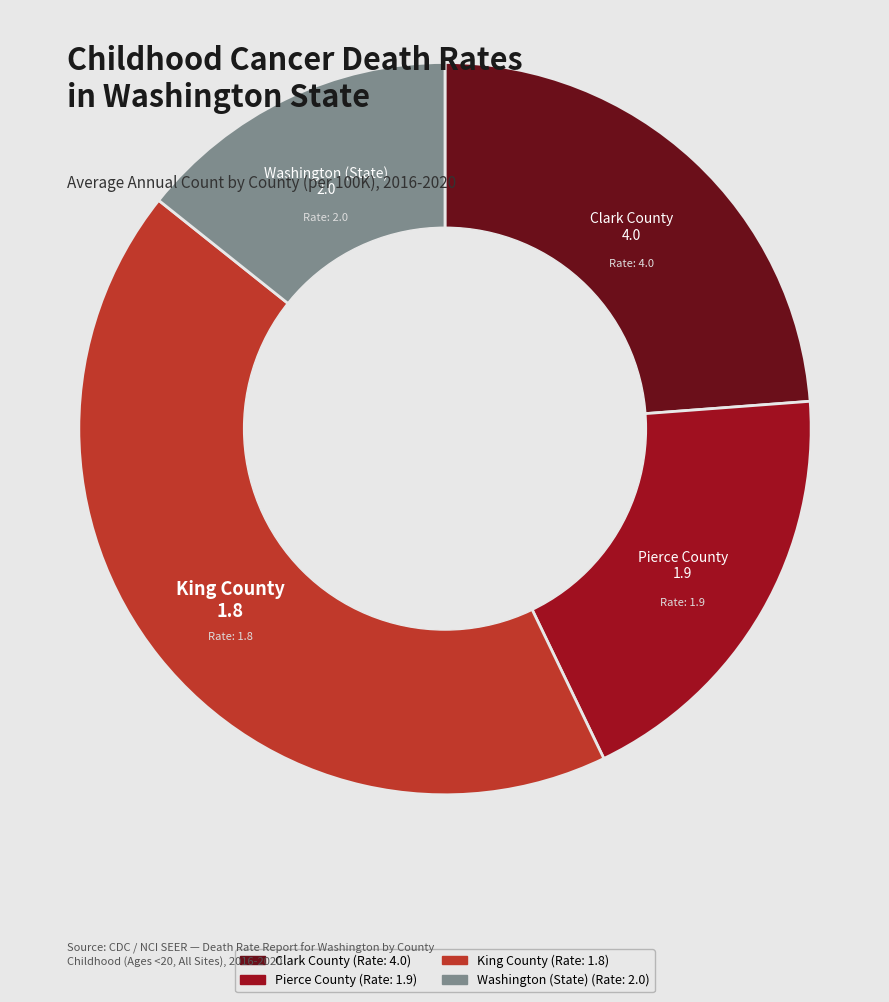

Is there a majority slice in this chart?

No